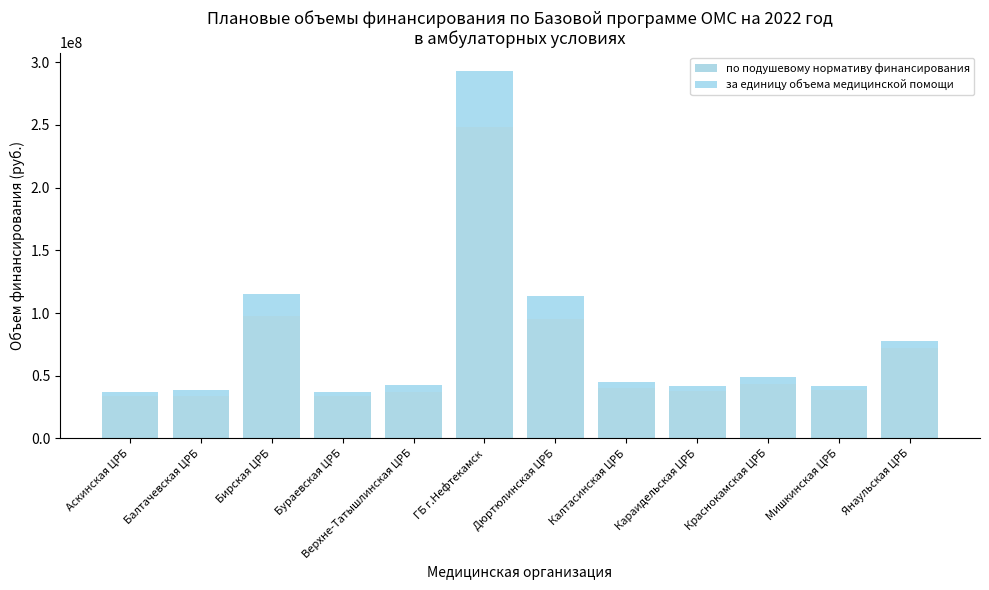

What is the approximate value of по подушевому нормативу финансирования at Караидельская ЦРБ?

37484290